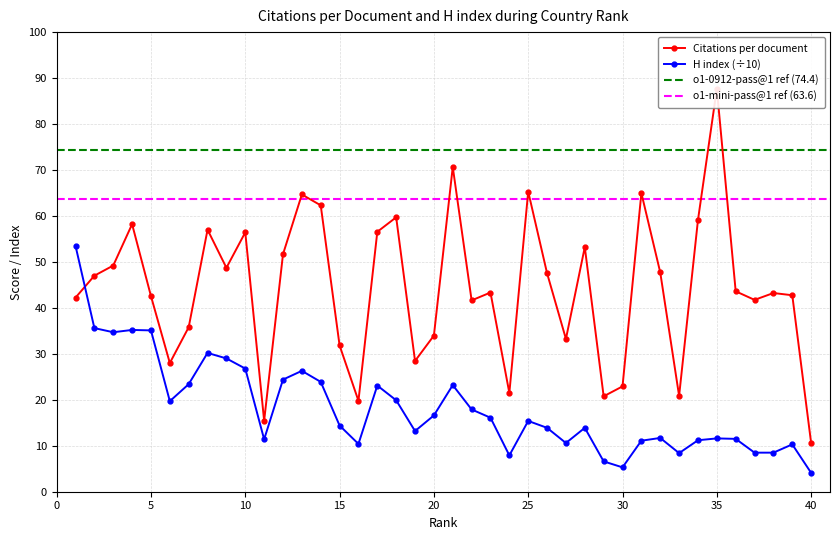

Which series has the largest total across all categories?

Citations per document